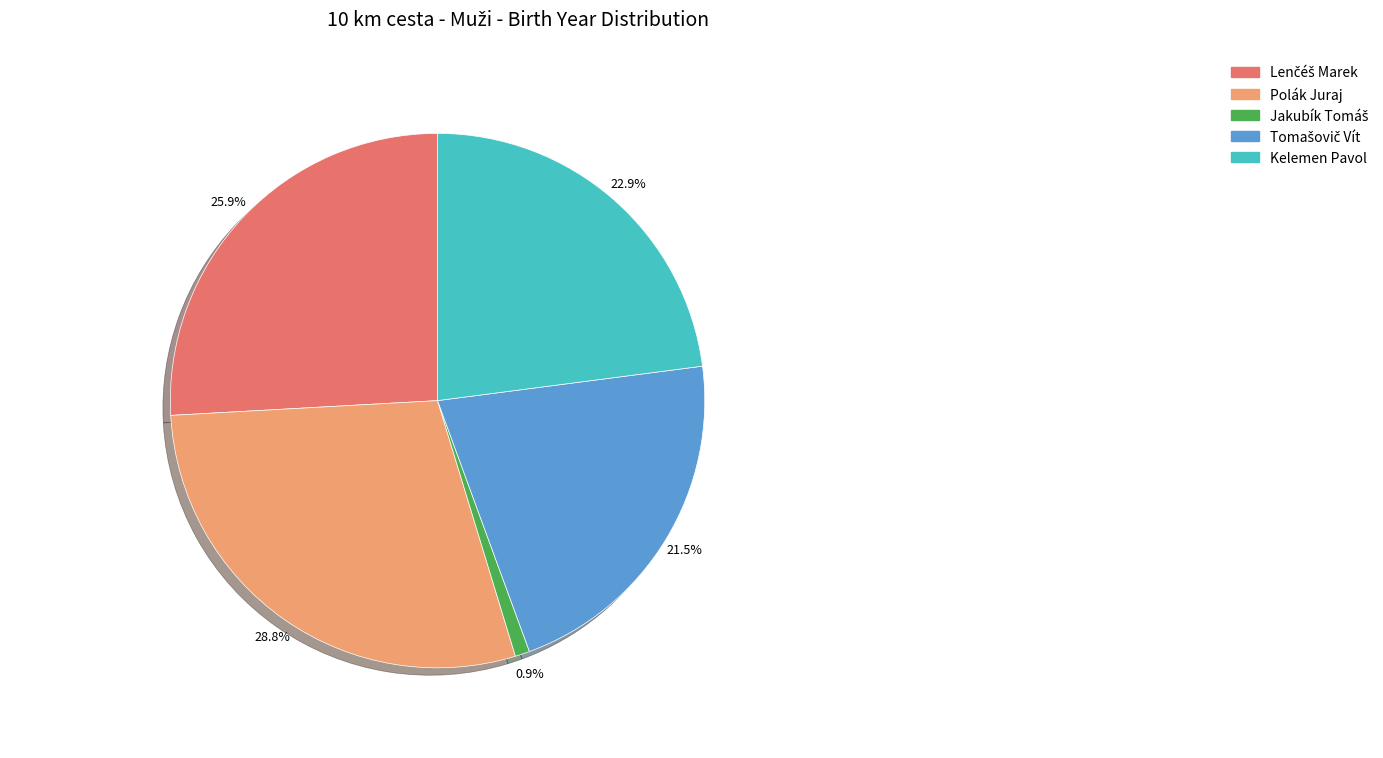

Which slice is the largest?

Polák Juraj